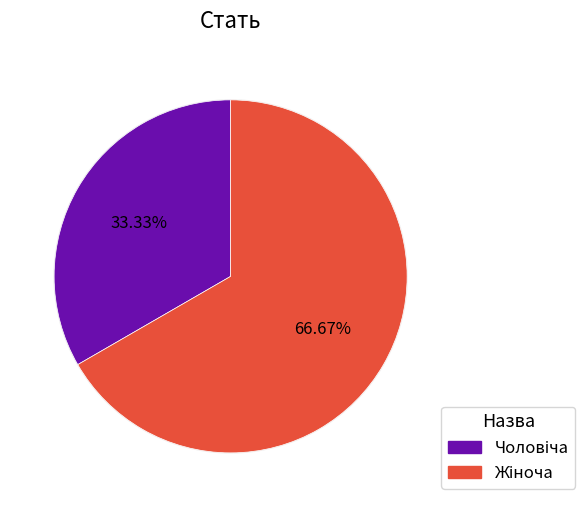

How many segments does this pie chart have?

2